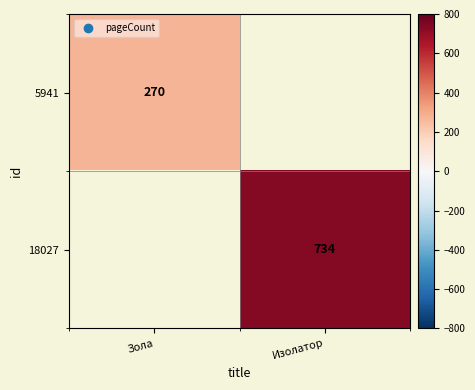

Between Зола and Изолатор, which is larger?

Изолатор